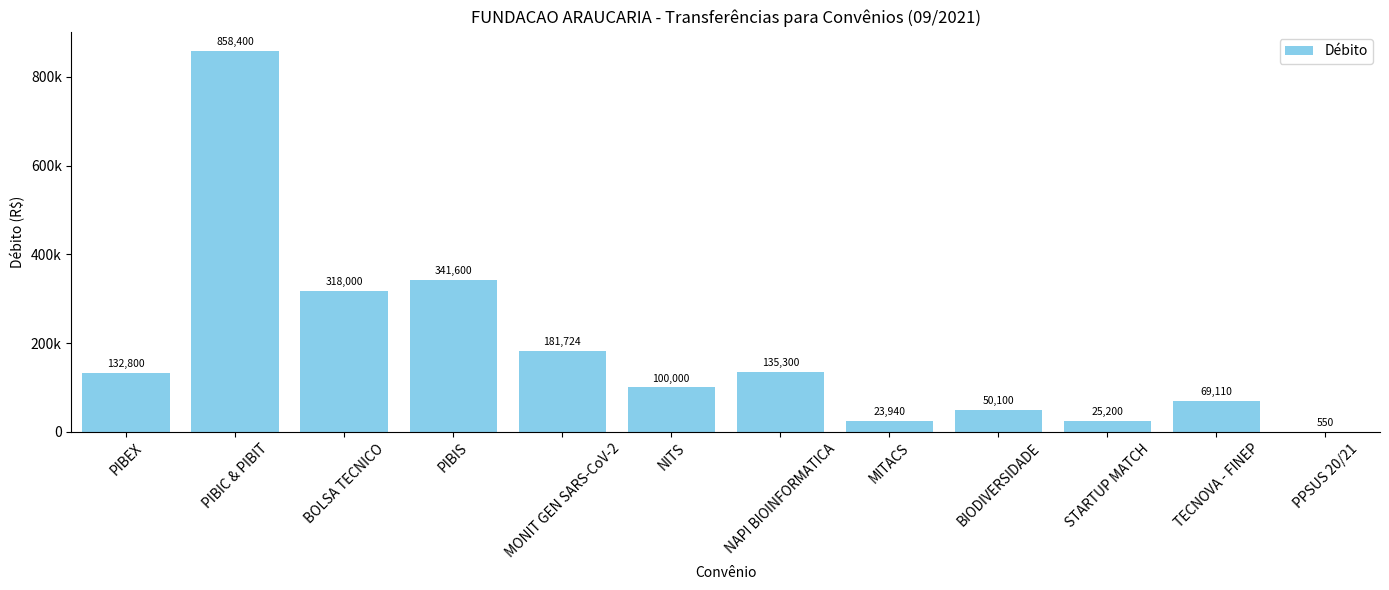

Are the bars horizontal?

No